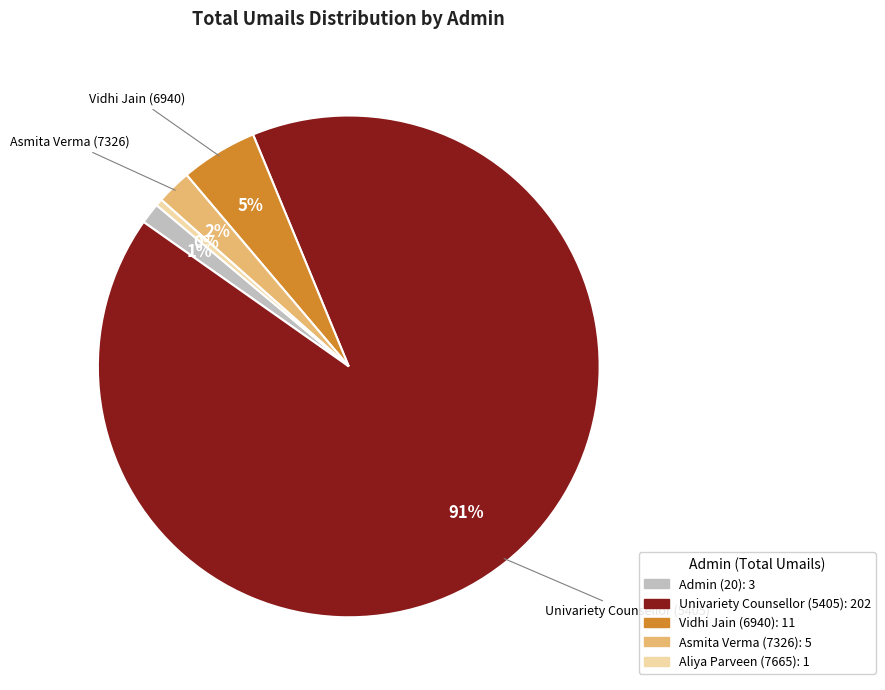

Is Aliya Parveen (7665) the majority of the pie?

No